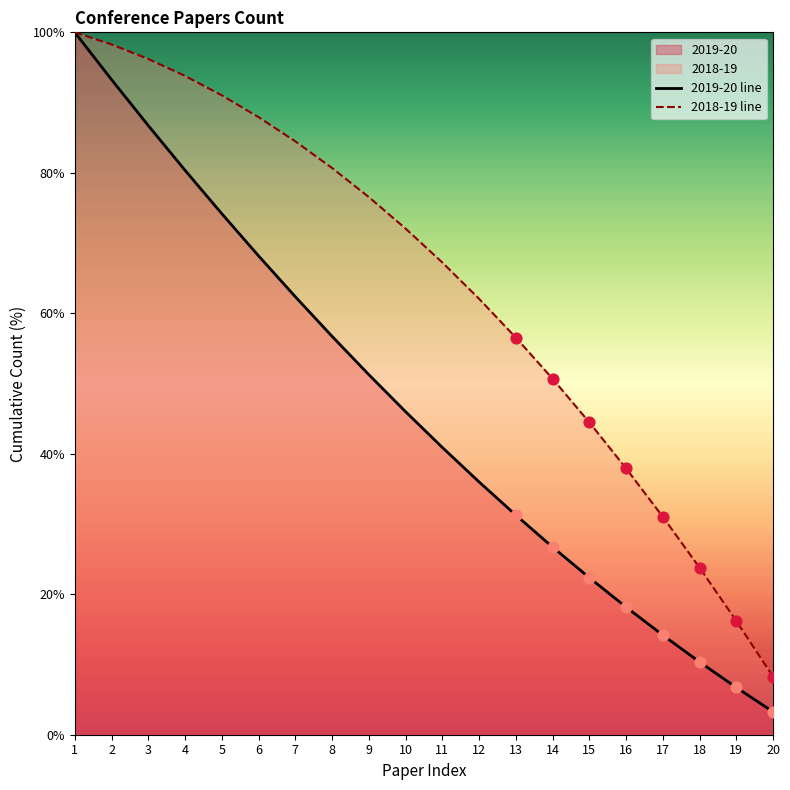

Is the value of 2019-20 line at 9 greater than the value of 2018-19 line at 18?

Yes